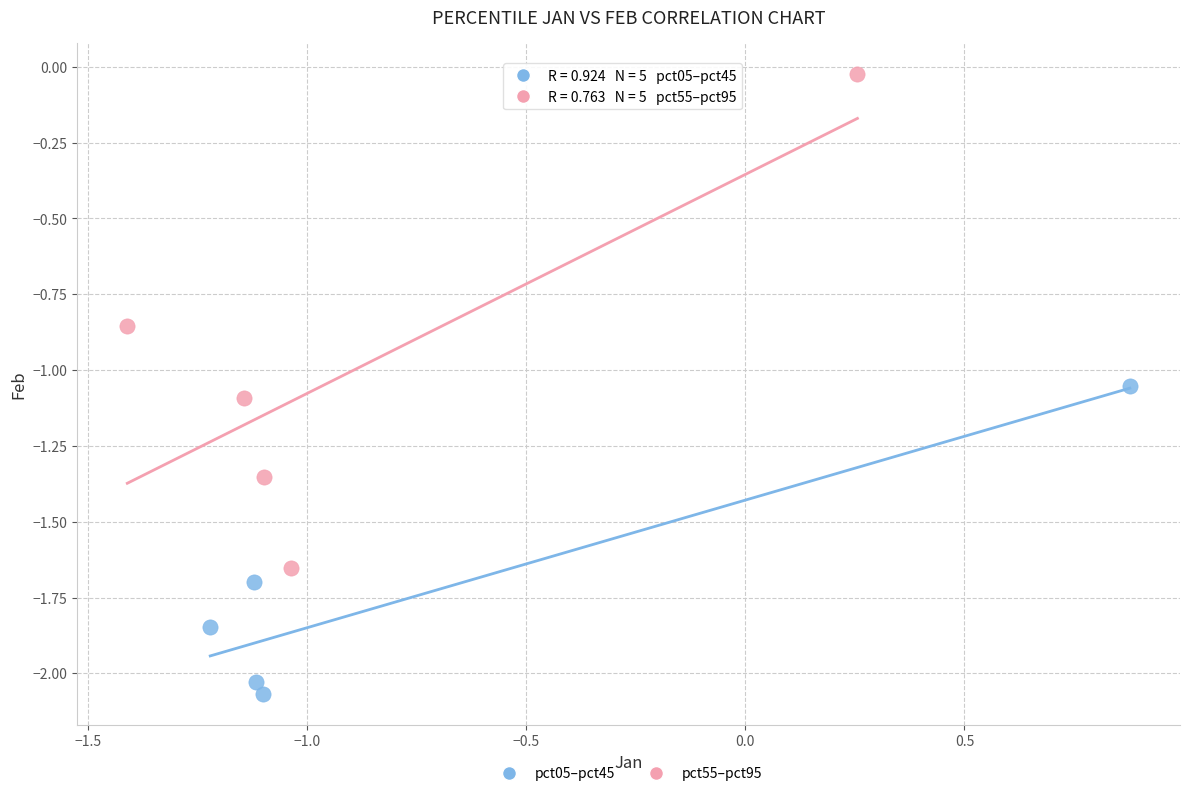

Which series has the largest Y range (max minus min)?

pct55–pct95